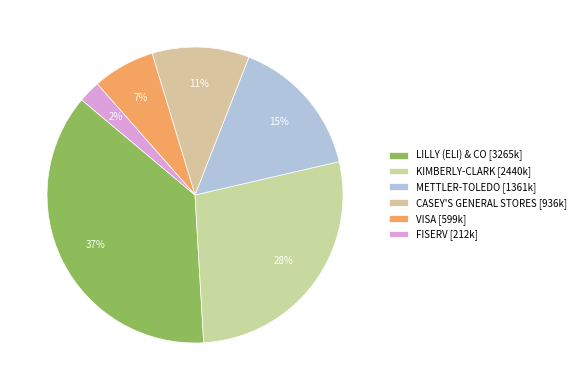

Is there a majority slice in this chart?

No